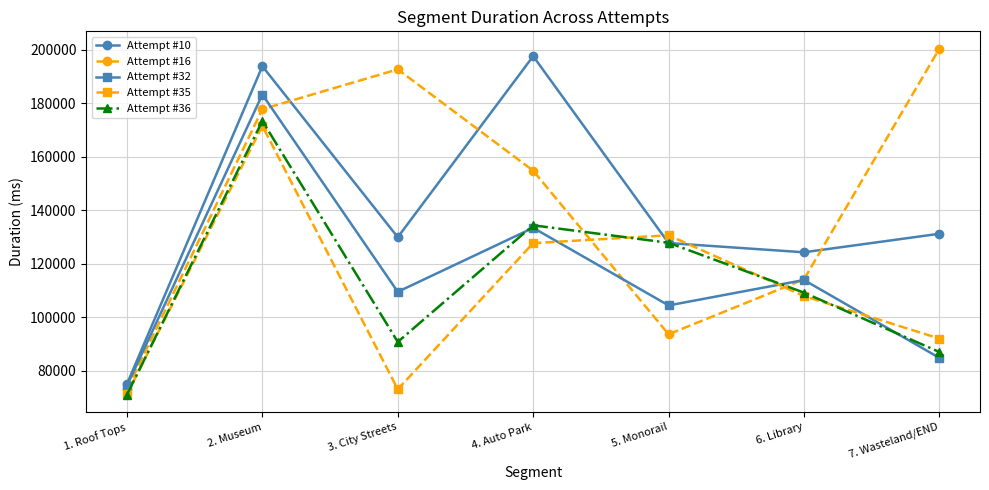

What is the difference between the Attempt #10 values at 2. Museum and 5. Monorail?

66144